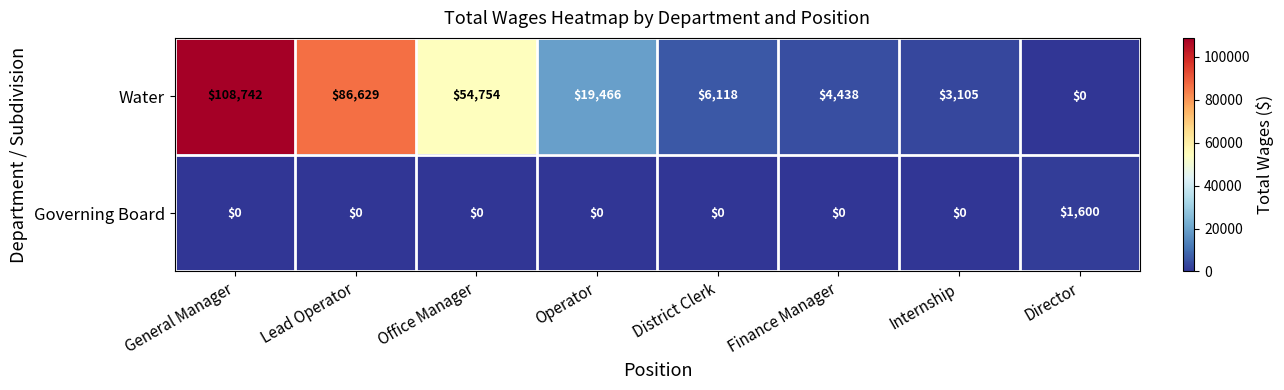

Which series changed the most between District Clerk and Internship?

Water